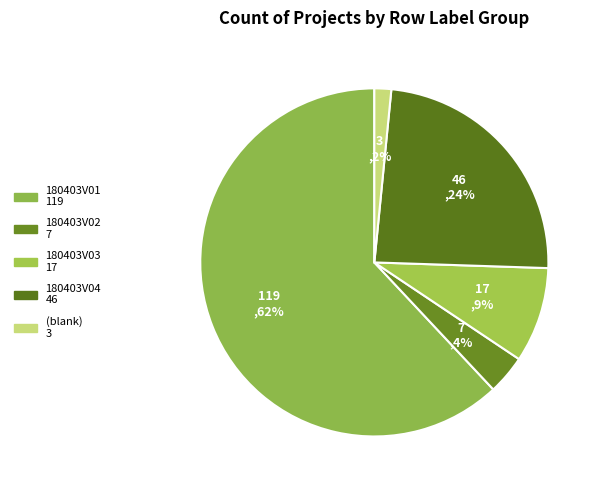

The 180403V03 slice represents 2% of the pie. True or false?

False